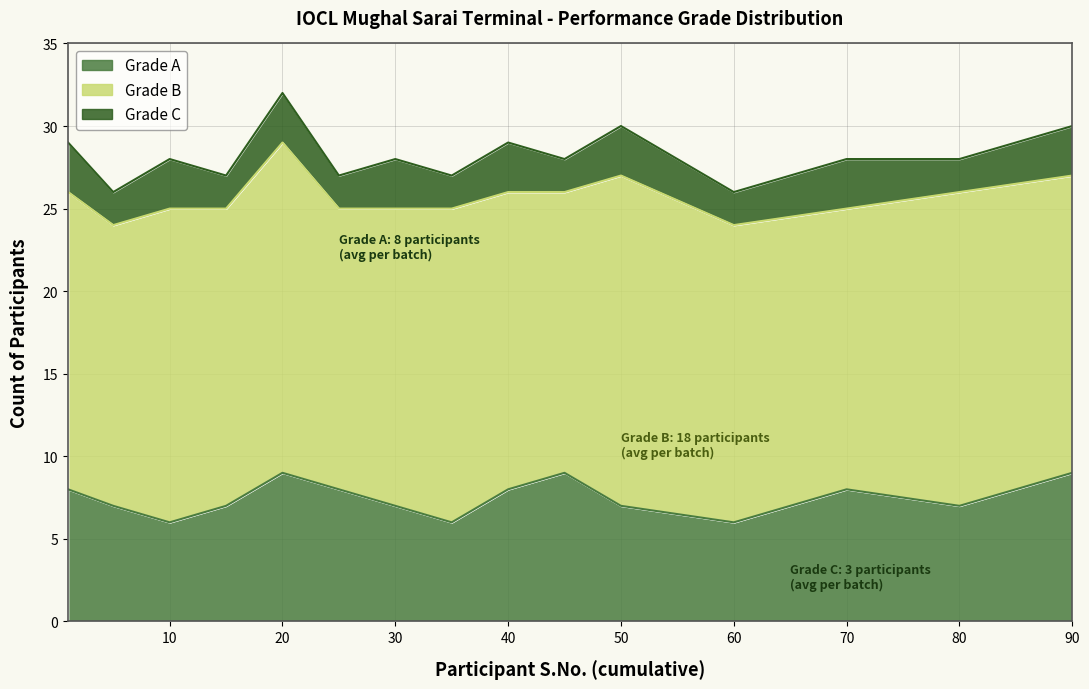

What is the total value across all series at 5?

26